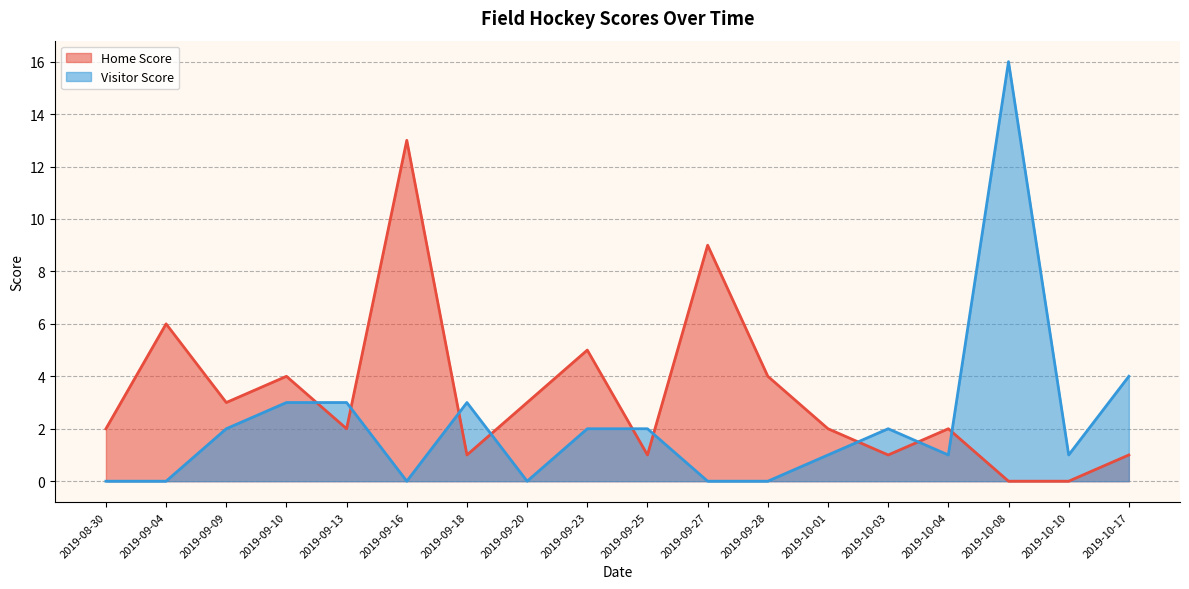

Count the number of categories in the chart.

18